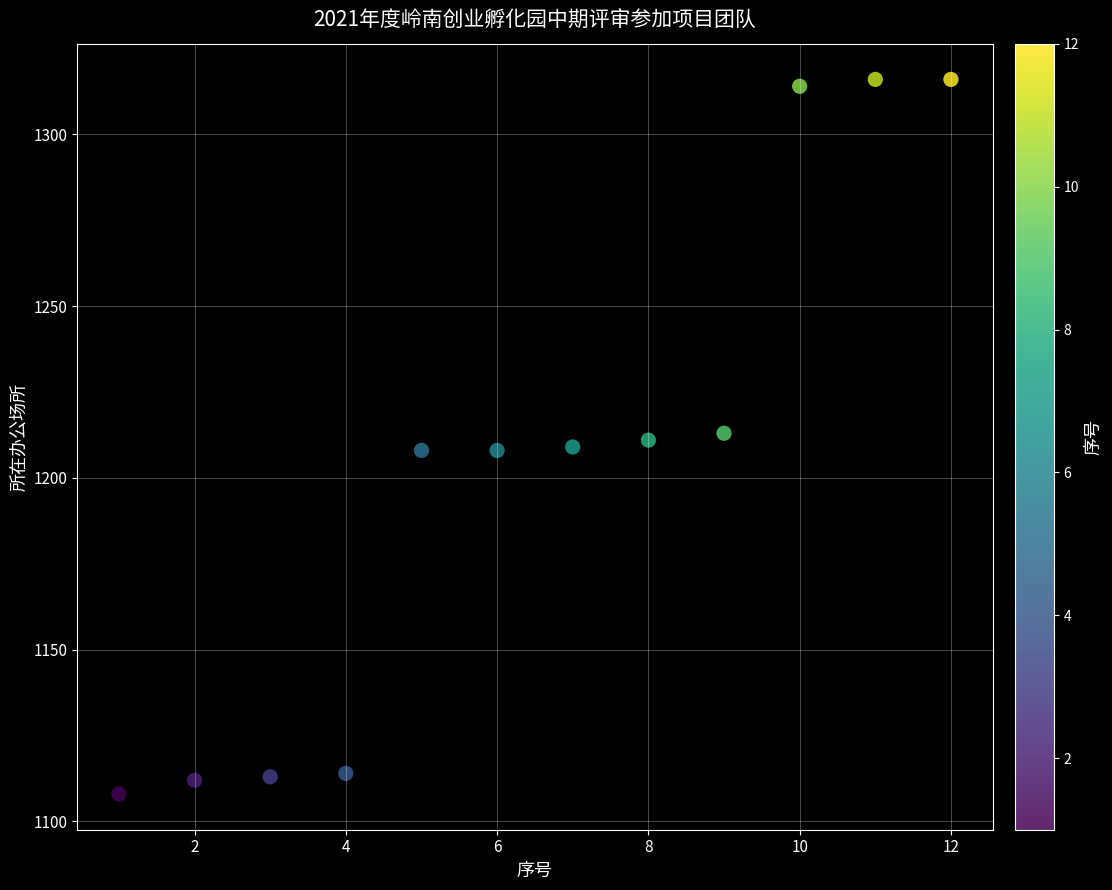

What is the average Y value?

1204